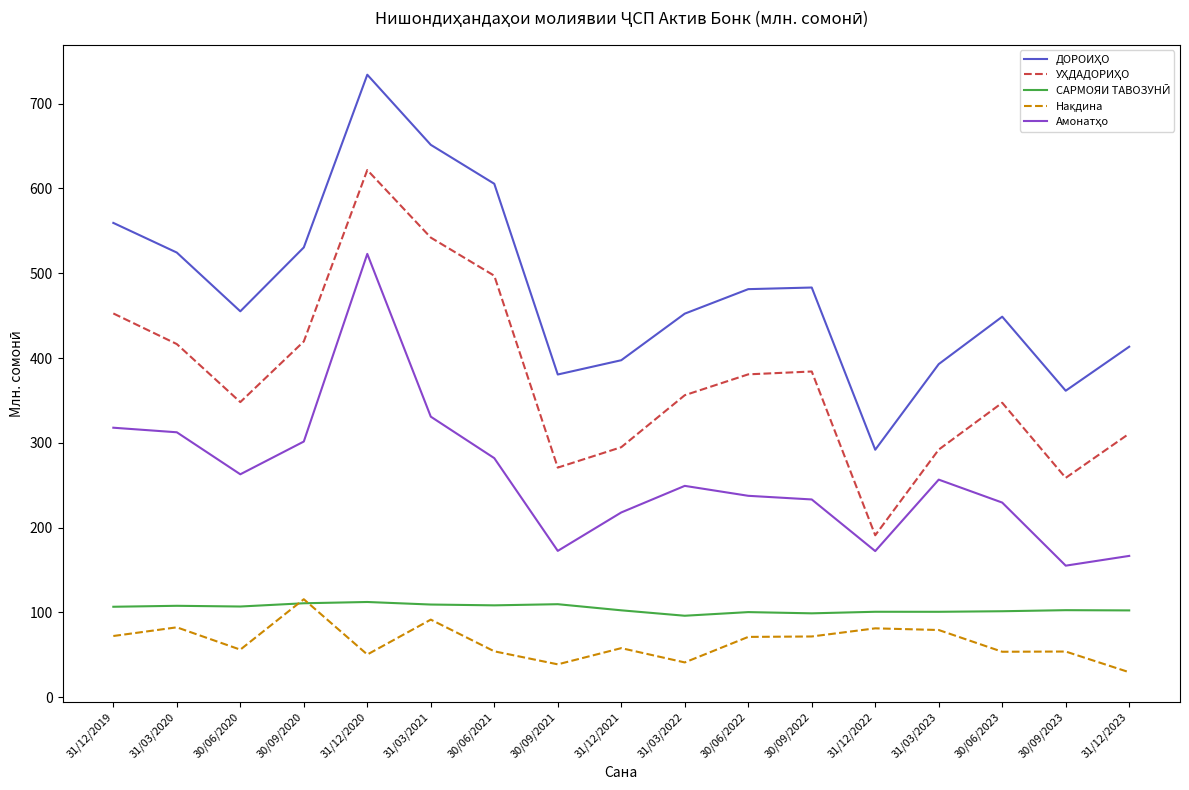

What is the total value across all series at 31/12/2020?

2041.2